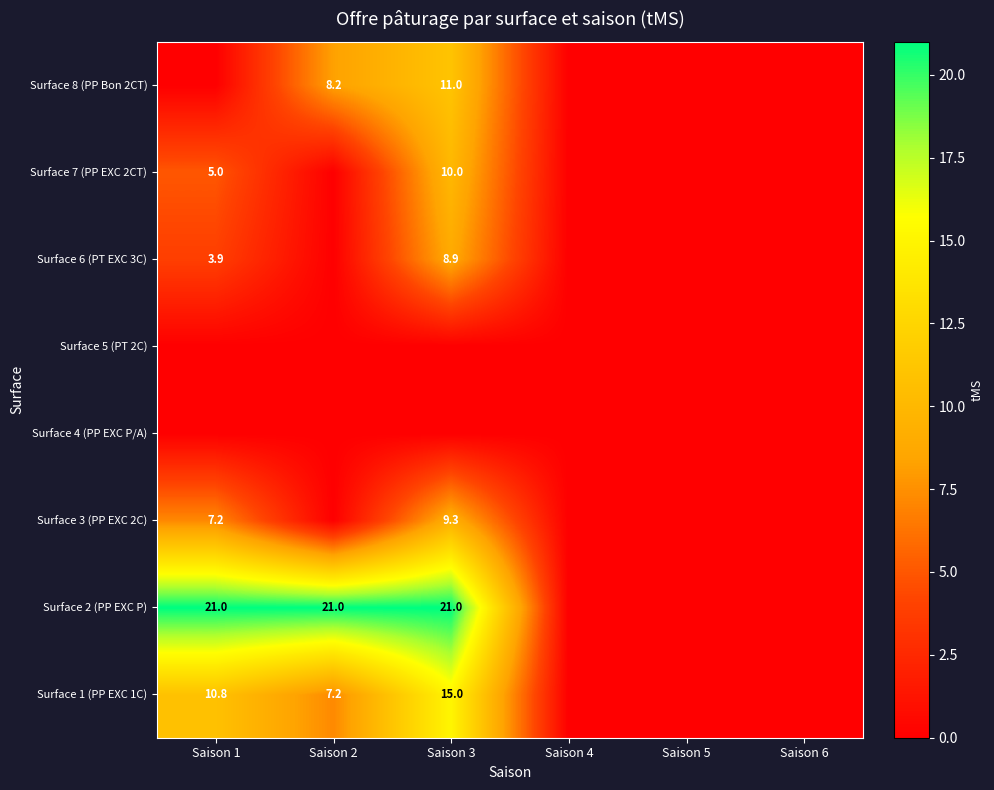

True or false: Surface 6 (PT EXC 3C) has a value of 8.9 at Saison 3.

True